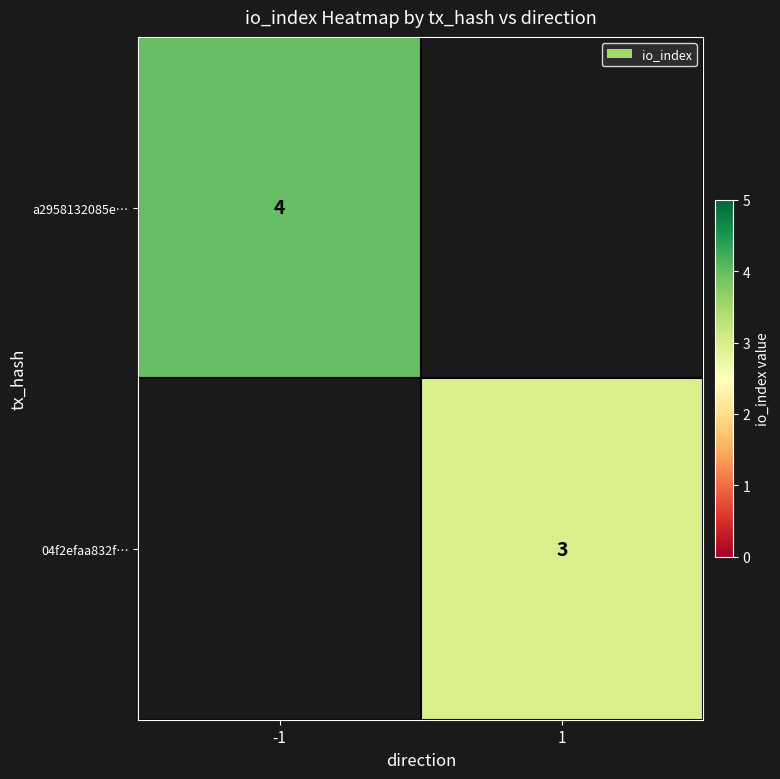

The 04f2efaa832f… series shows 4 at 1. True or false?

False